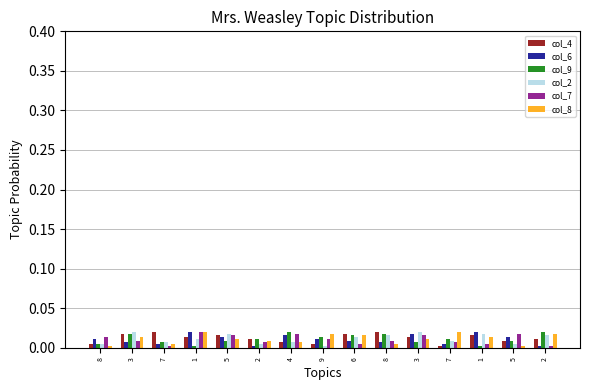

At which category does the chart reach its peak across all series?

7